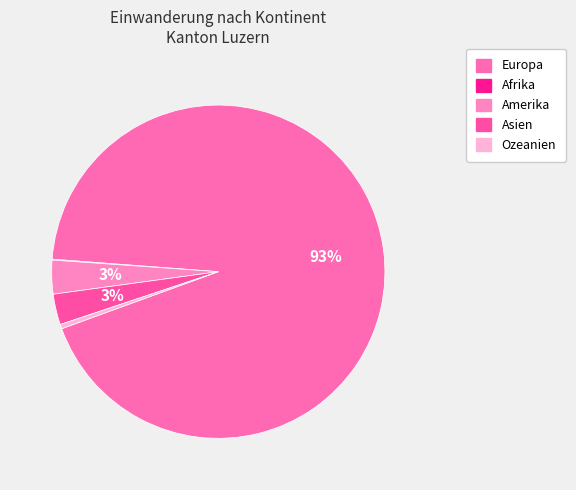

Count the number of slices in the pie.

5